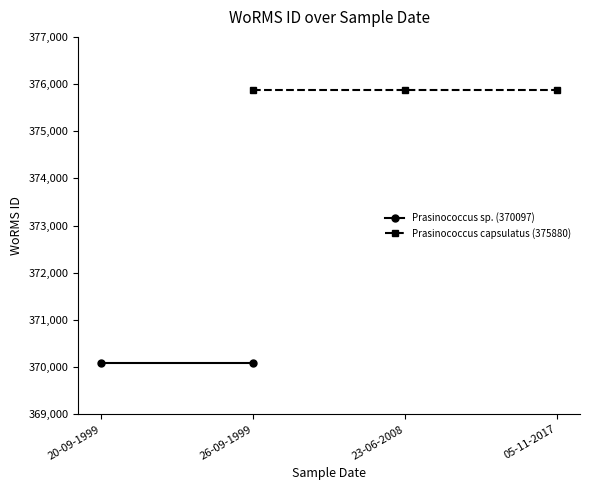

At which category does the chart reach its minimum across all series?

26-09-1999